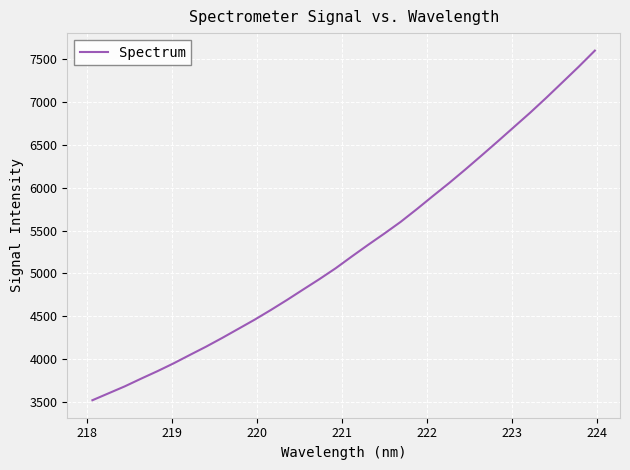

What is the greatest value displayed?

7594.2